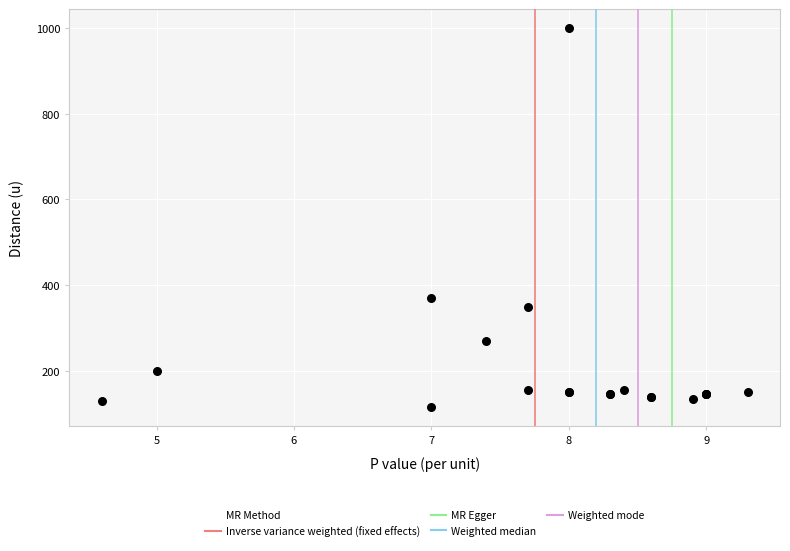

What Y value in the scatter plot is closest to 557?

370